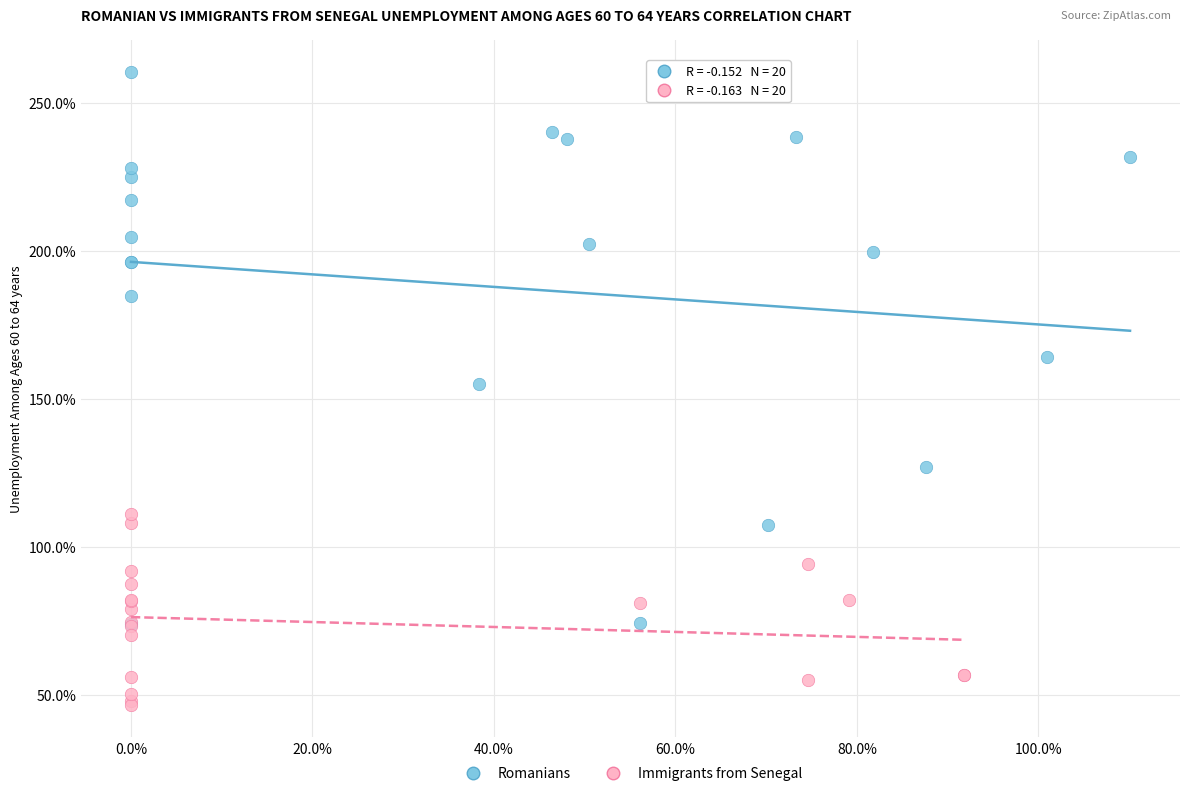

Which series reaches the minimum Y coordinate?

Immigrants from Senegal